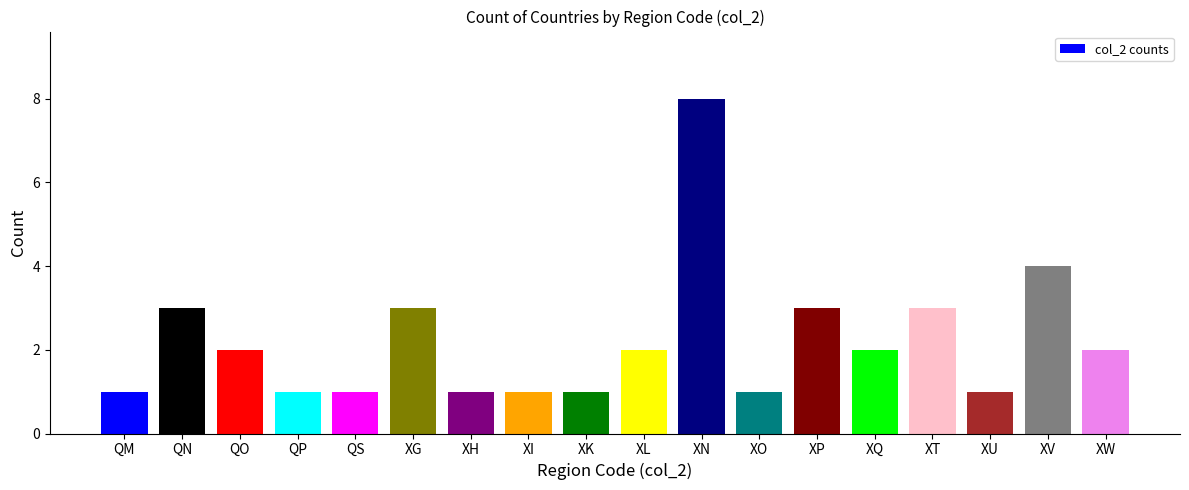

What is the sum of all values?

40